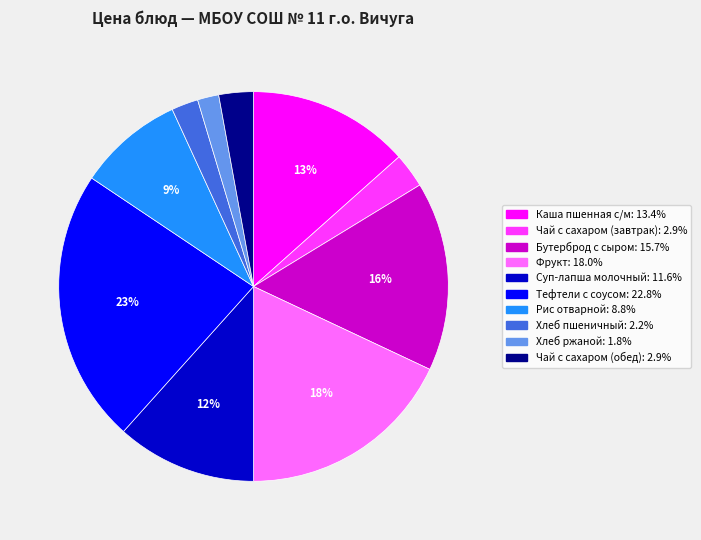

Is there any slice that represents more than half of the pie?

No